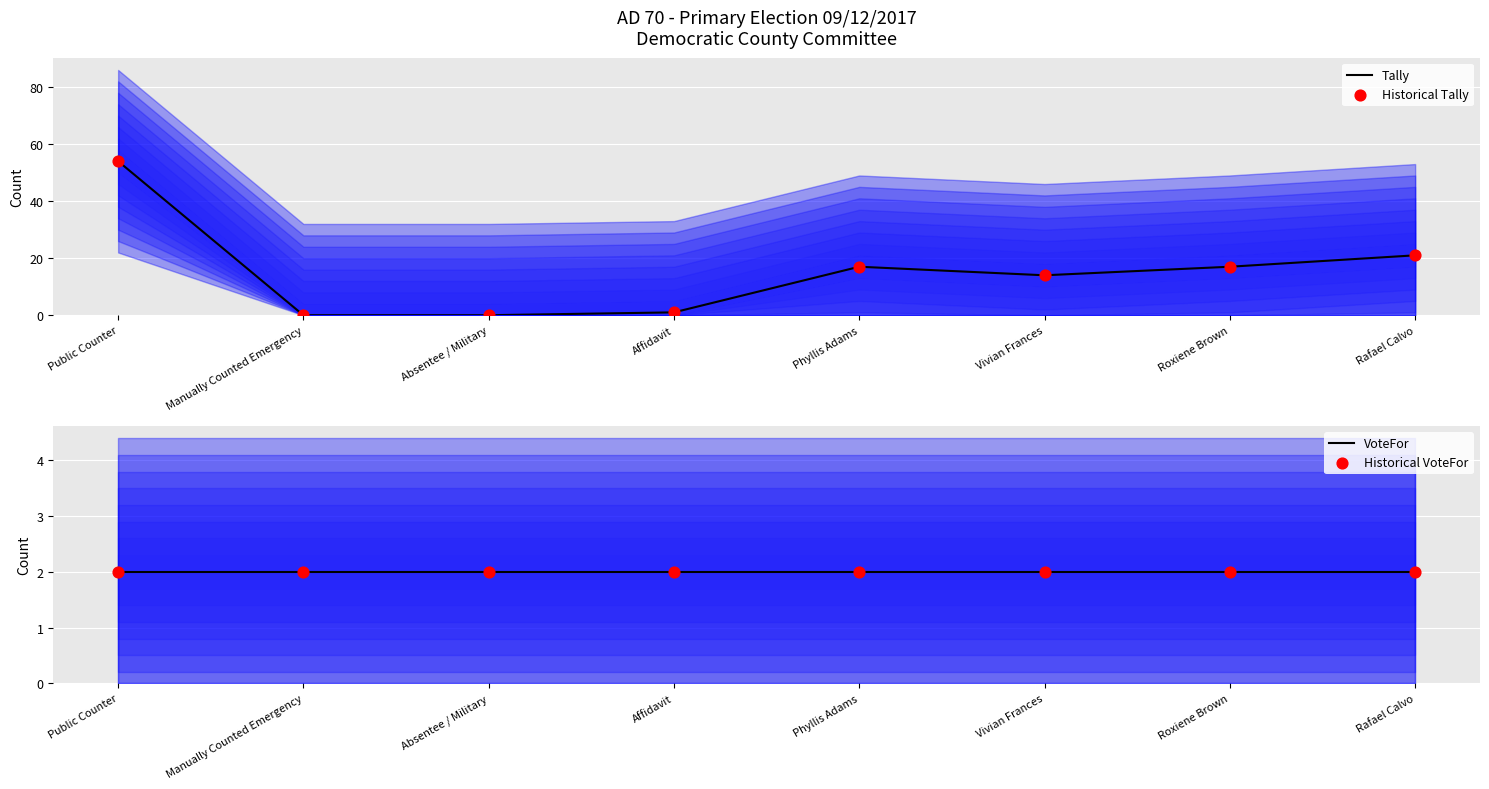

Which series has the widest spread of Y values?

Tally